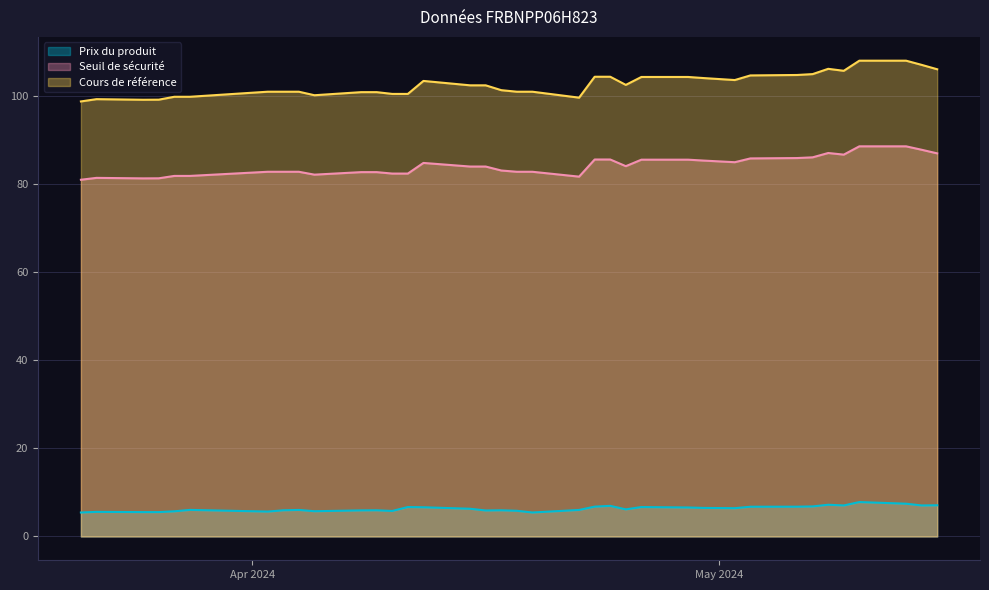

List the series in order of their overall mean, highest first.

Cours de référence, Seuil de sécurité, Prix du produit